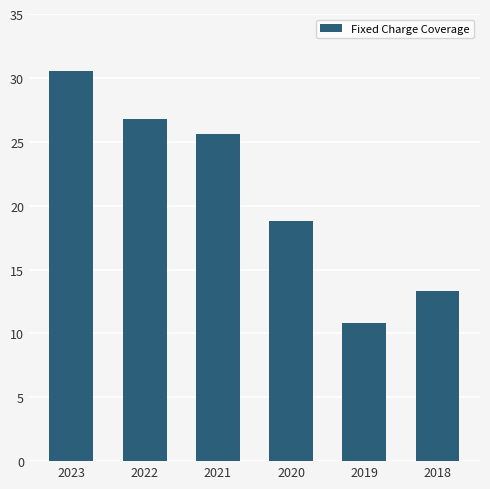

What is the change in value from 2023 to 2022?

-3.8